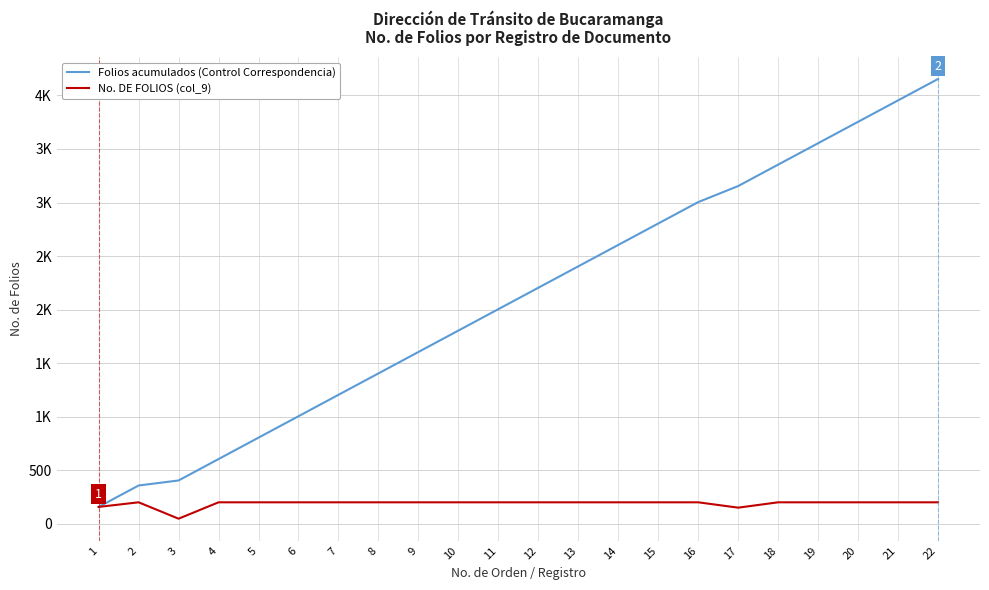

Rank the series at 21 from highest to lowest value.

Folios acumulados (Control Correspondencia), No. DE FOLIOS (col_9)